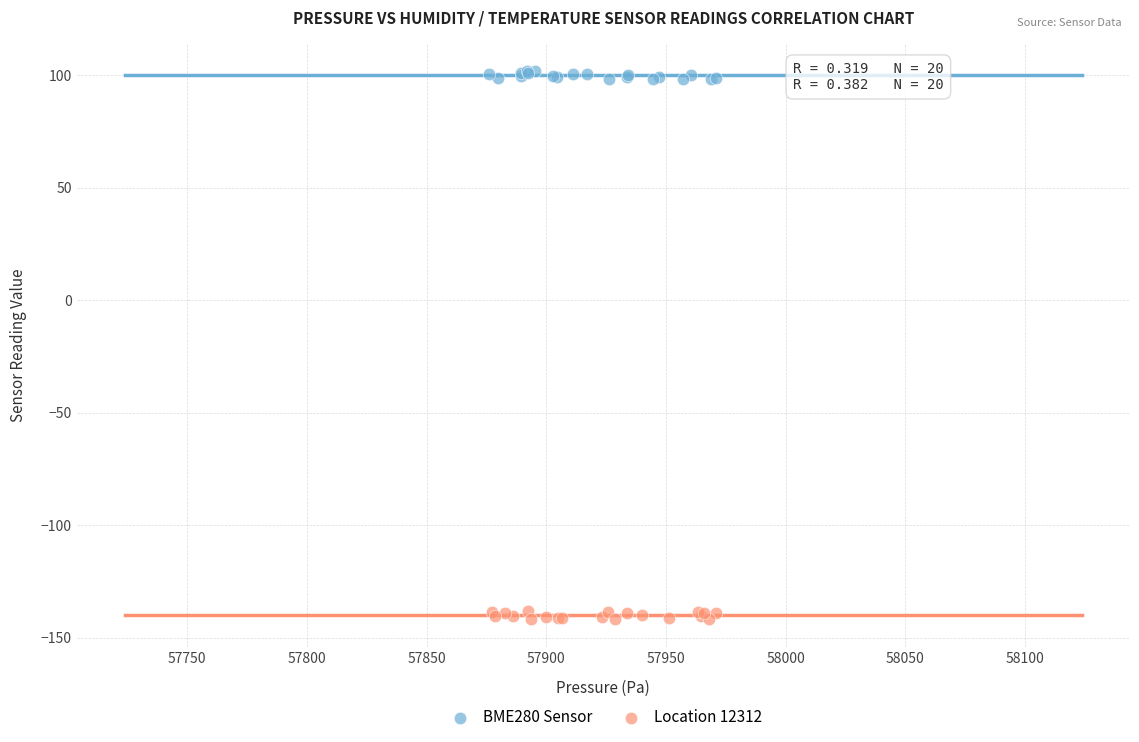

Which series reaches the maximum Y coordinate?

BME280 Sensor